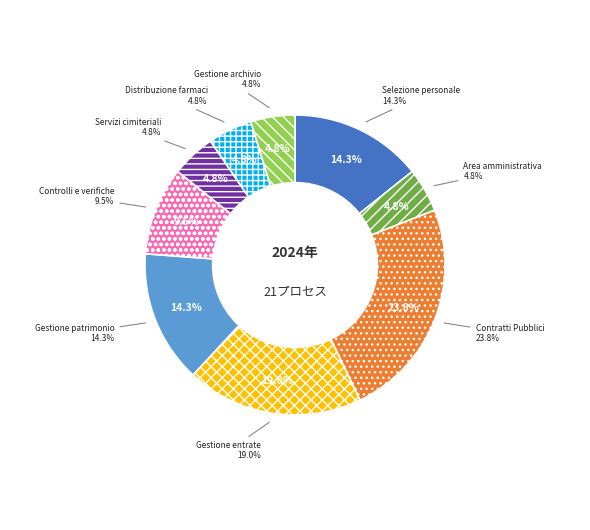

To the nearest percent, what is the difference between the Controlli, verifiche, ispezioni e sanzioni and Distribuzione farmaci slice percentages?

5%